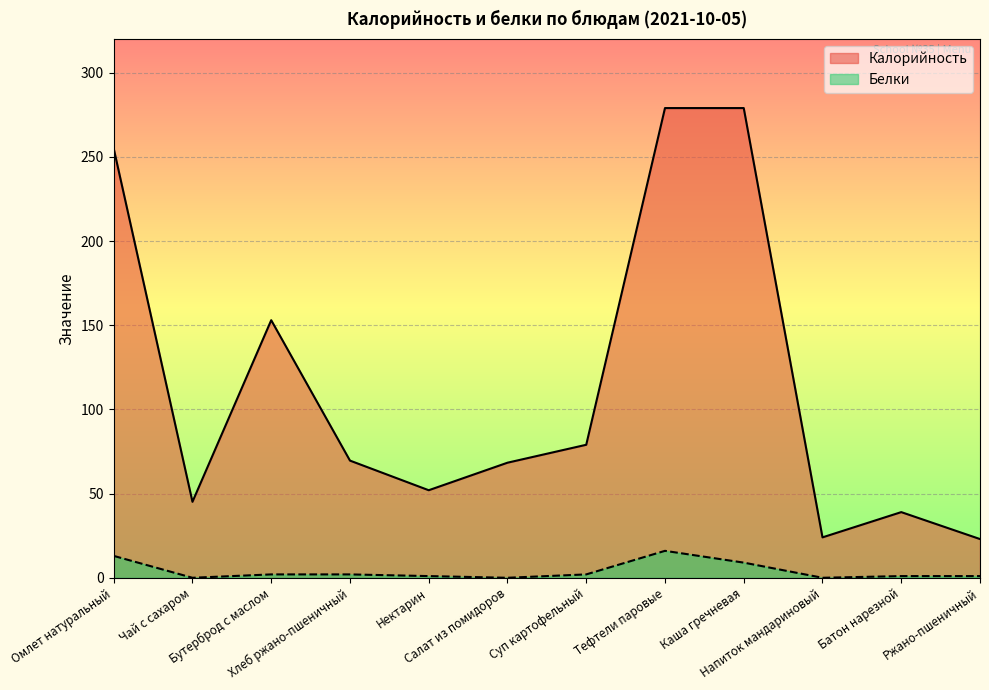

The Калорийность series shows 279.0 at Каша гречневая. True or false?

True